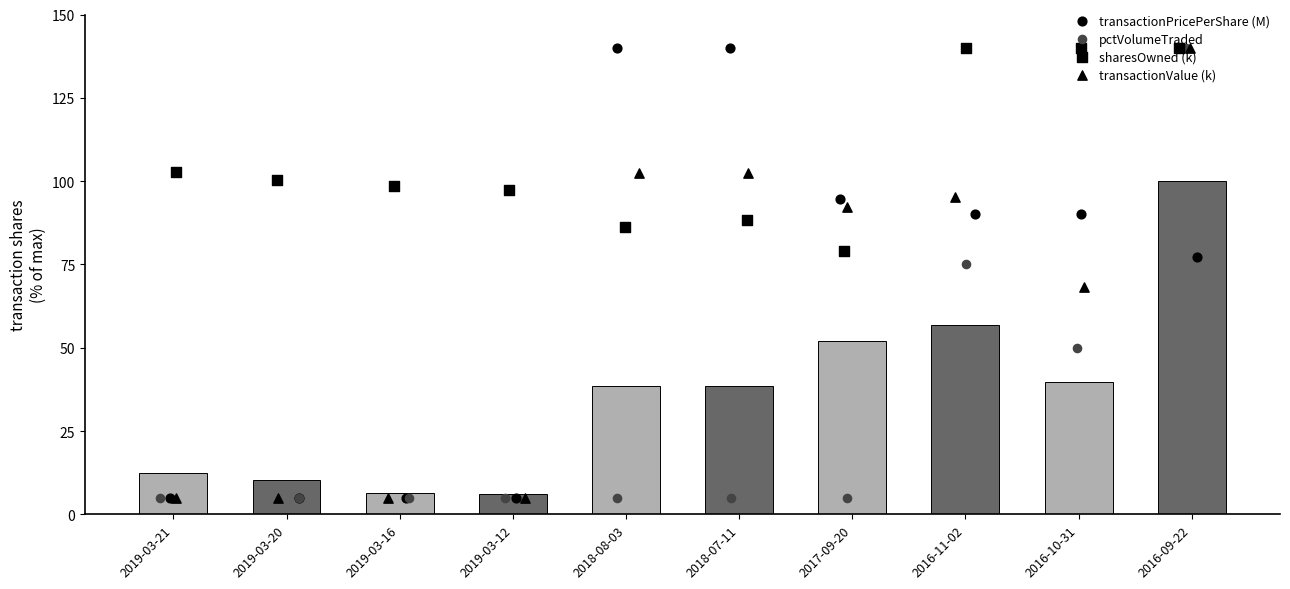

Which series has the largest Y range (max minus min)?

transactionPricePerShare (M)